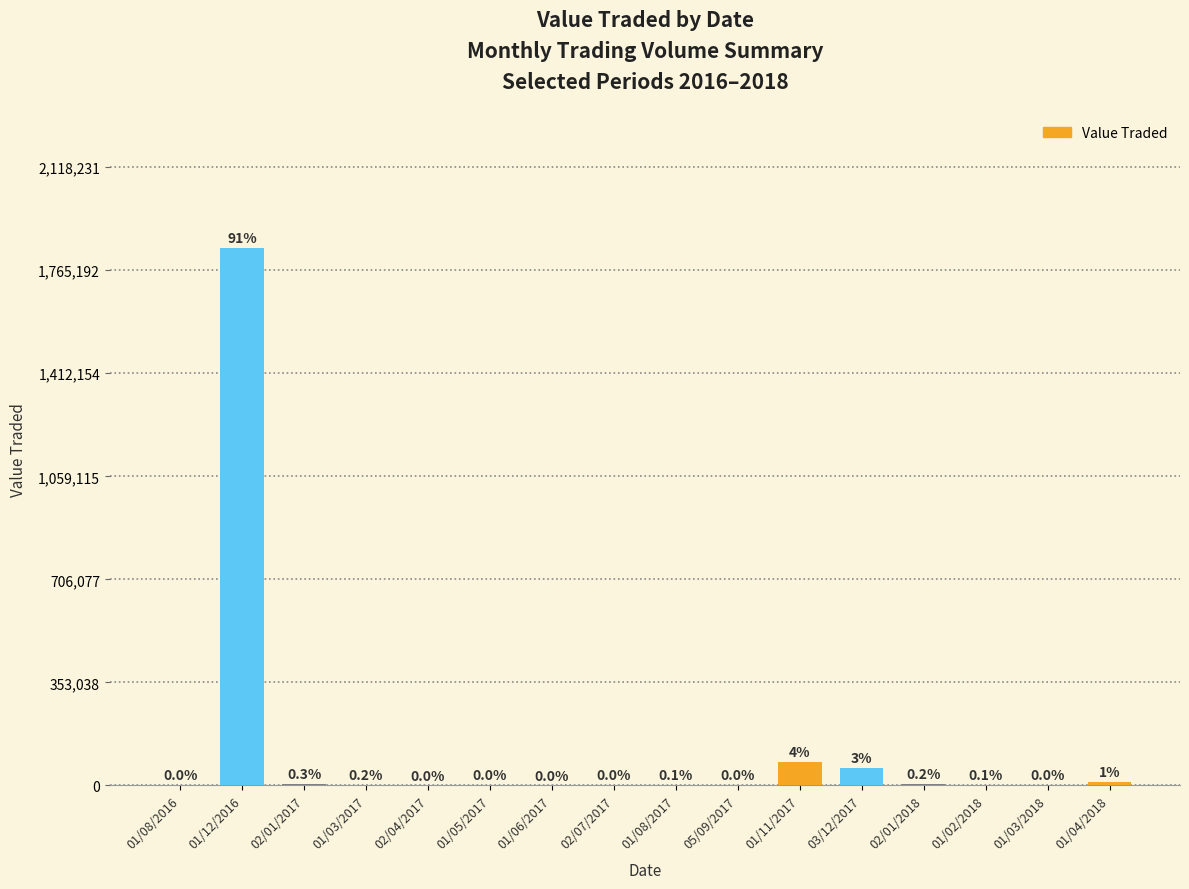

How many bars are there in total?

16